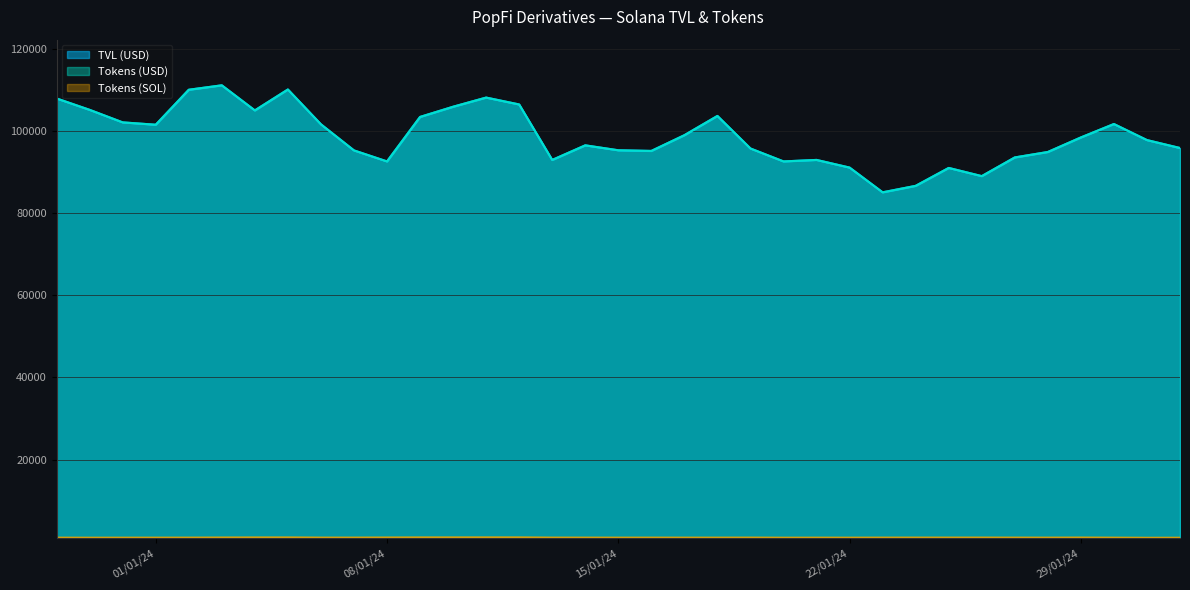

At 31/01/2024, list the series in order from smallest to largest.

Tokens (SOL), TVL (USD), Tokens (USD)